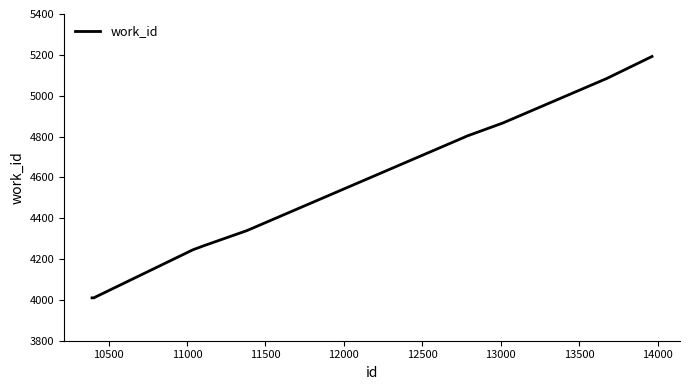

How many series are shown in this chart?

1